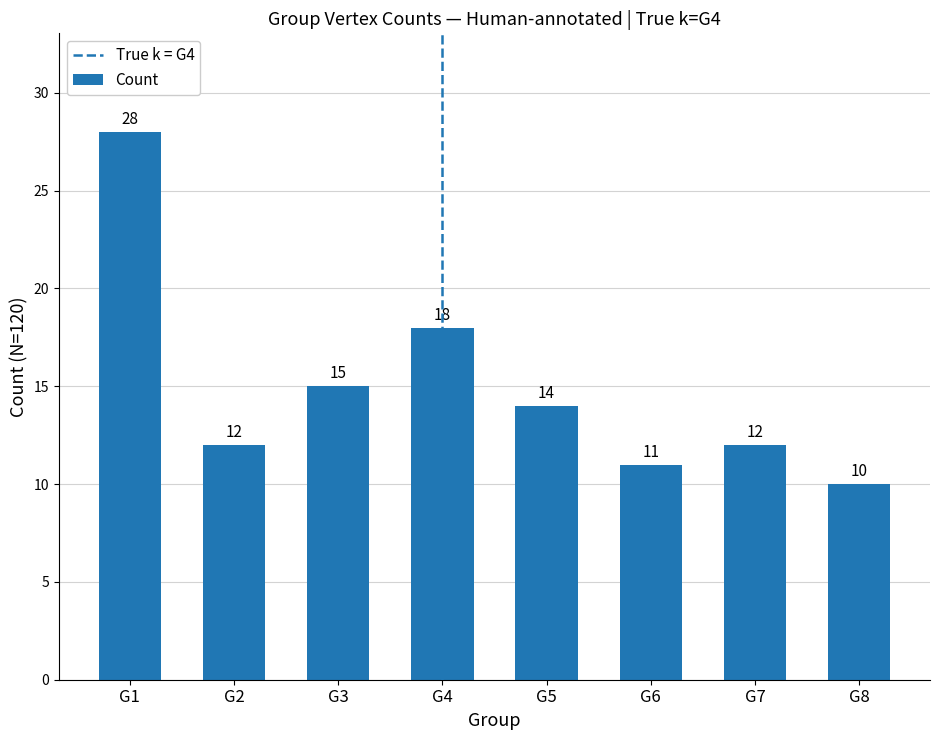

At which label does the data first exceed 14?

G1